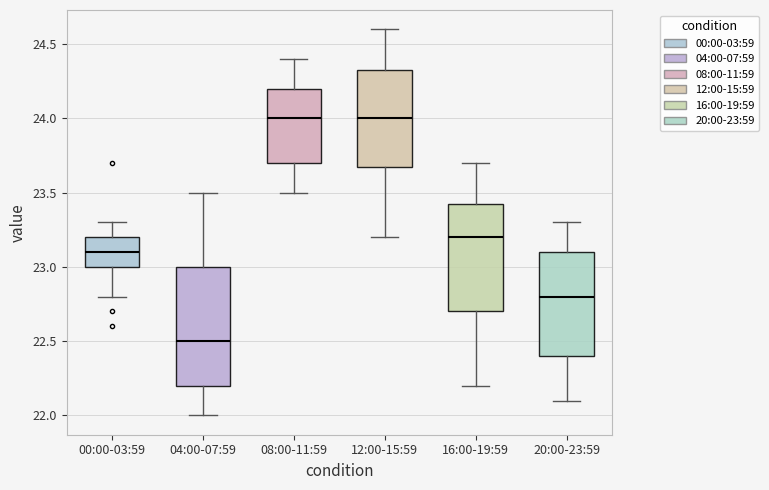

Which box's median line is the lowest?

04:00-07:59